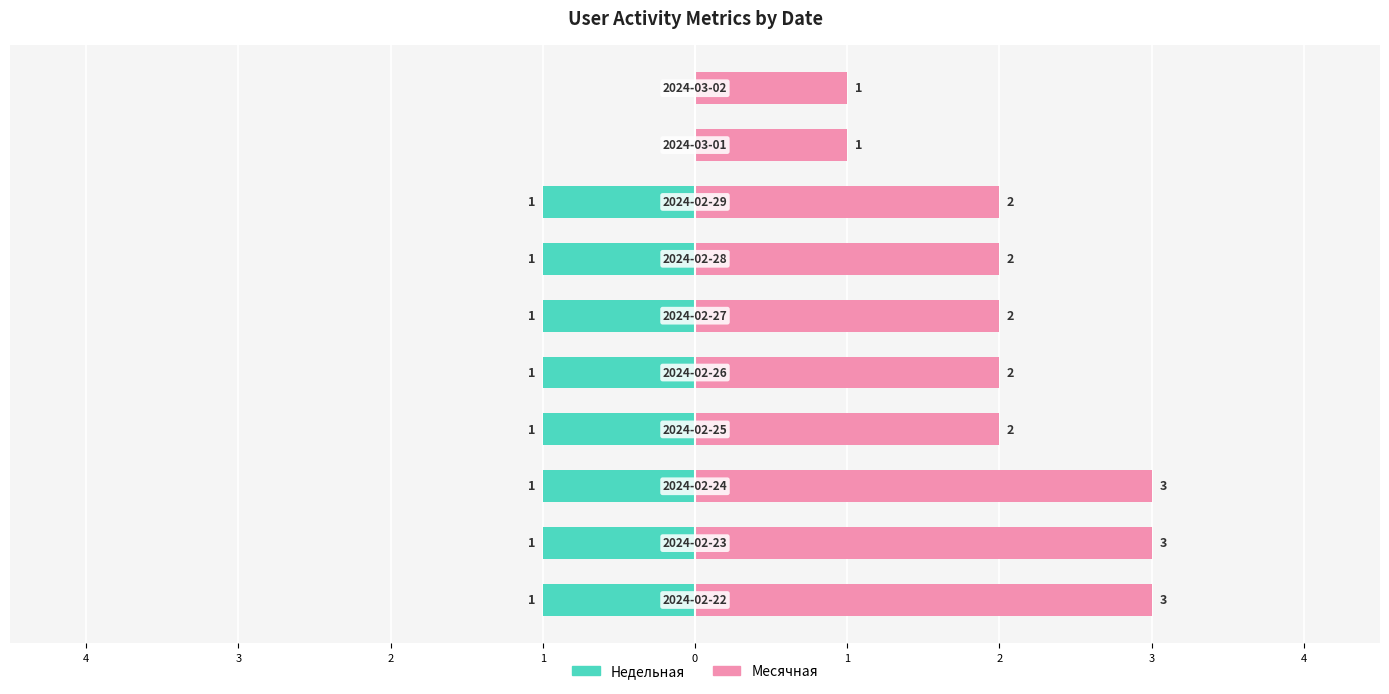

Reading right to left, transcribe all the data shown in this chart.

Недельная: 0	0	-1	-1	-1	-1	-1	-1	-1	-1
Месячная: 1	1	2	2	2	2	2	3	3	3